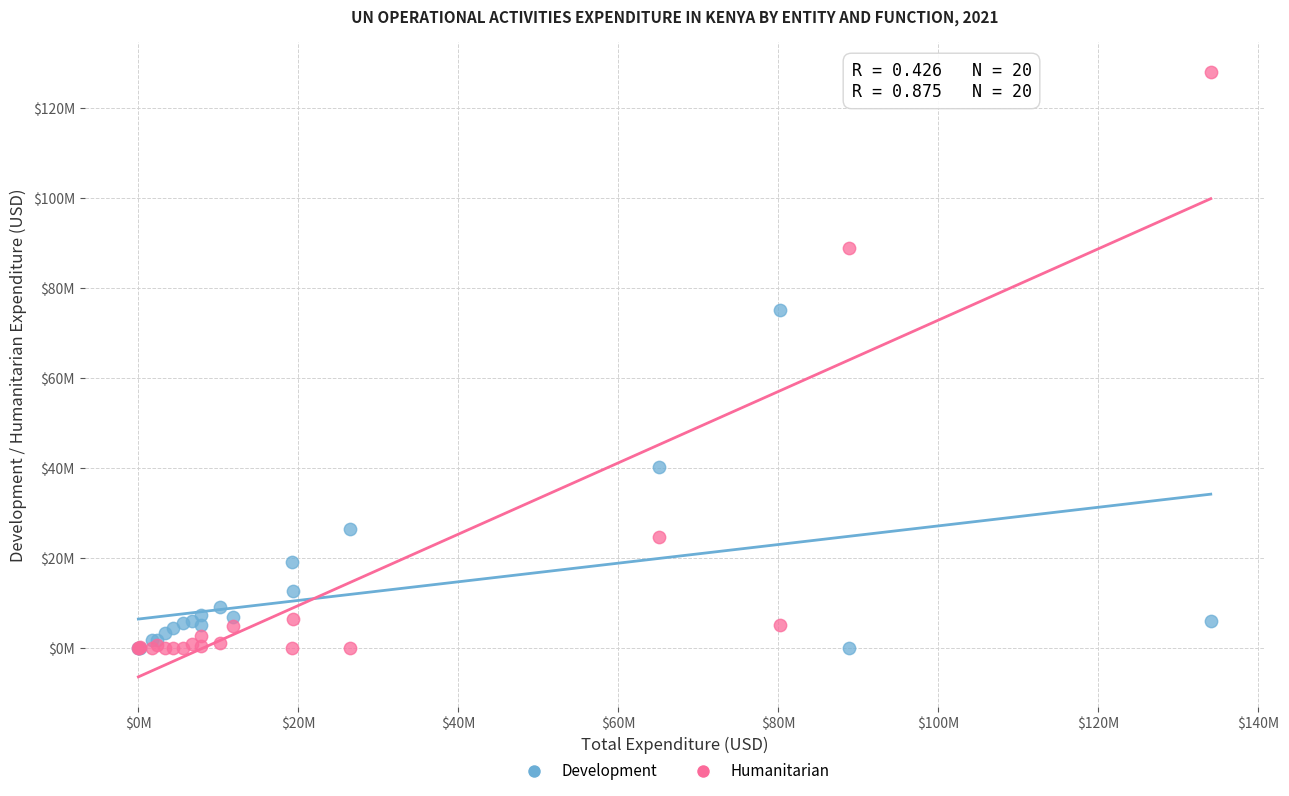

Which series reaches the maximum Y coordinate?

Humanitarian